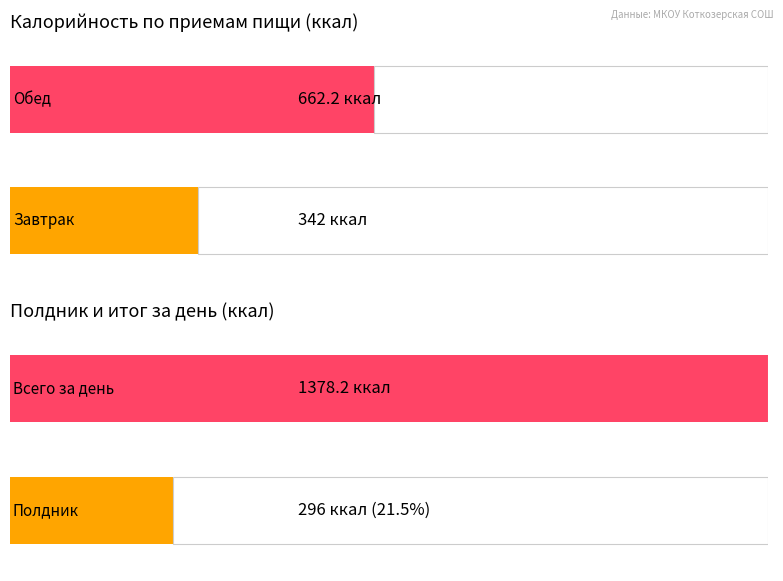

What is the maximum value shown in the chart?

1378.2